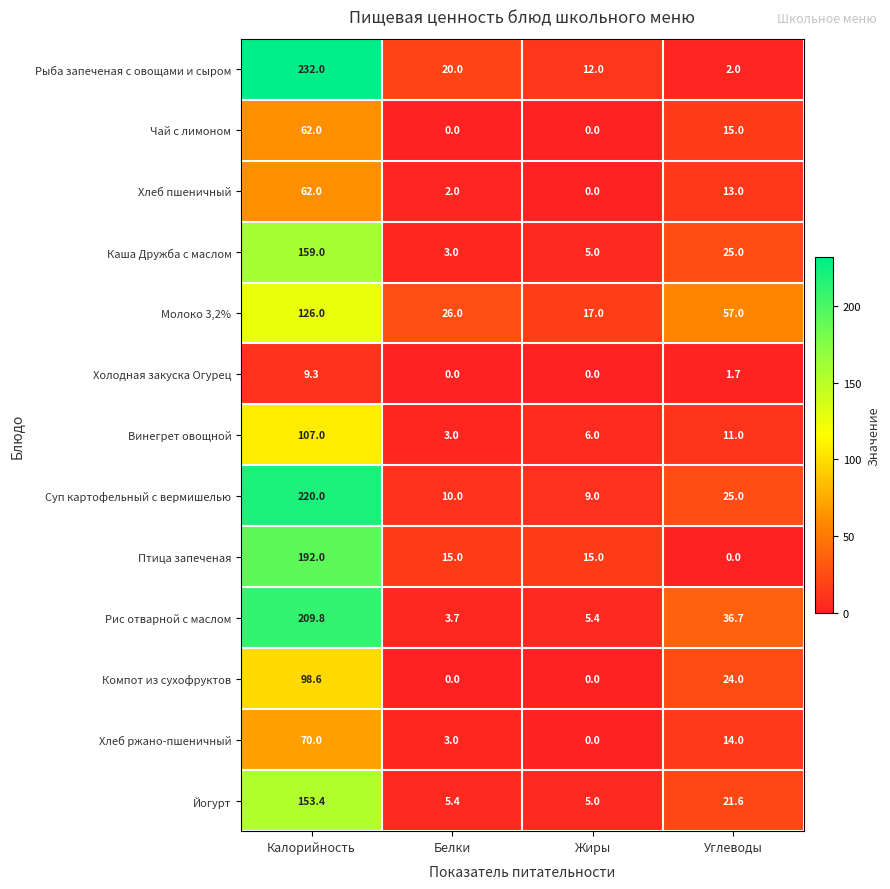

What is the total value across all series at Калорийность?

1701.1